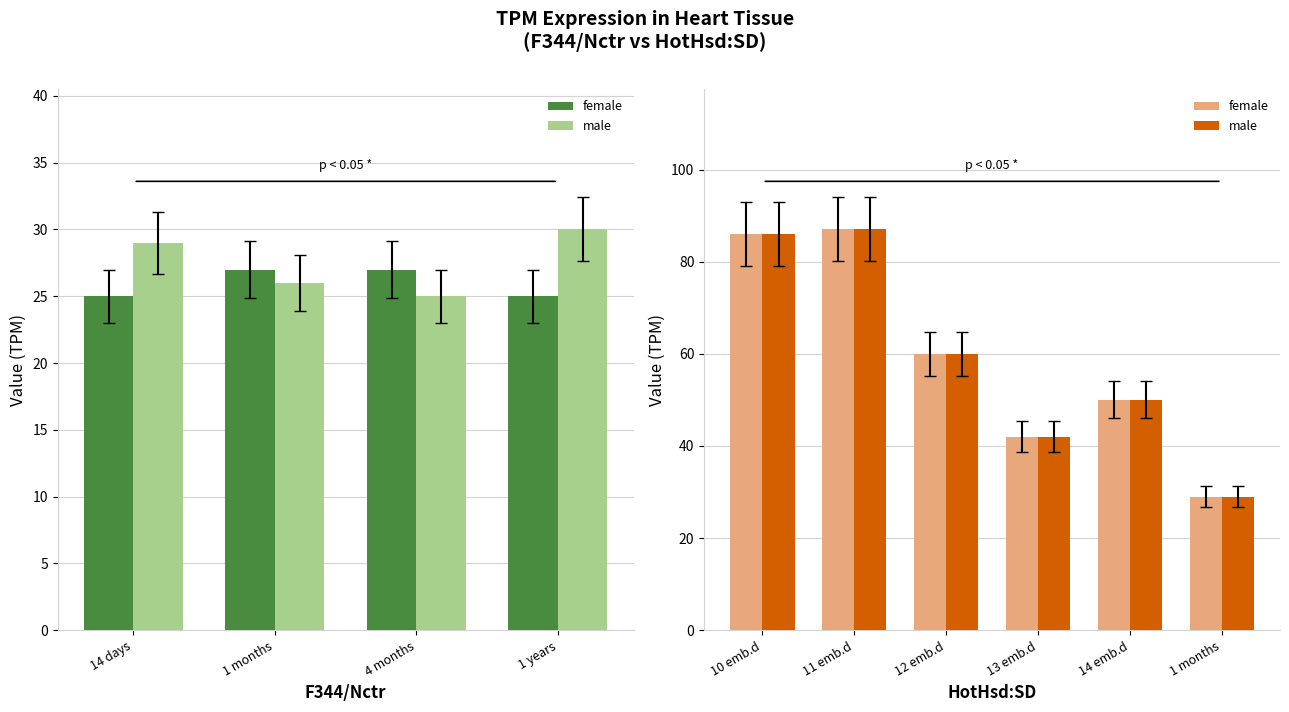

Is it true that male equals 16 at 12 emb.d?

False